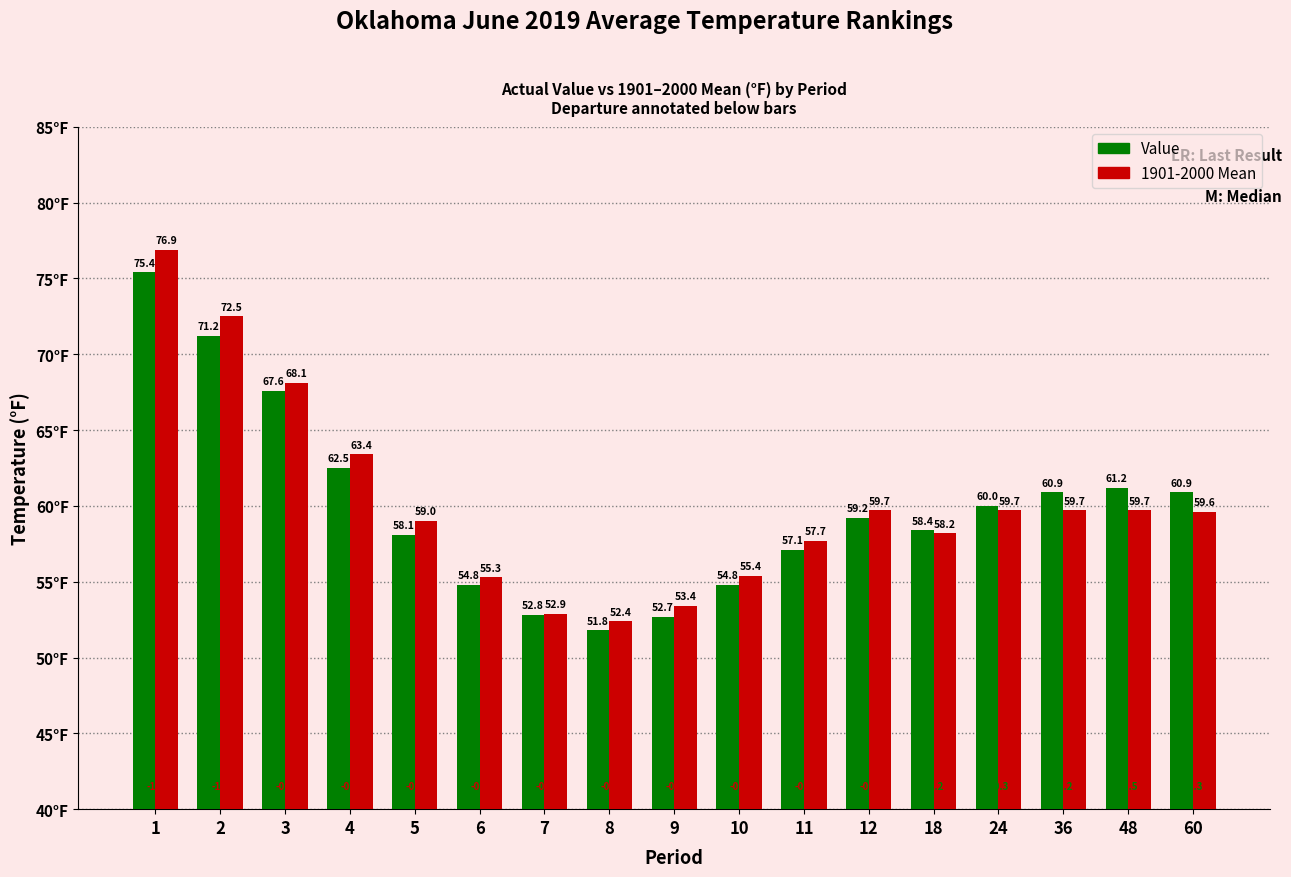

Rank the series at 4 from highest to lowest value.

1901-2000 Mean, Value